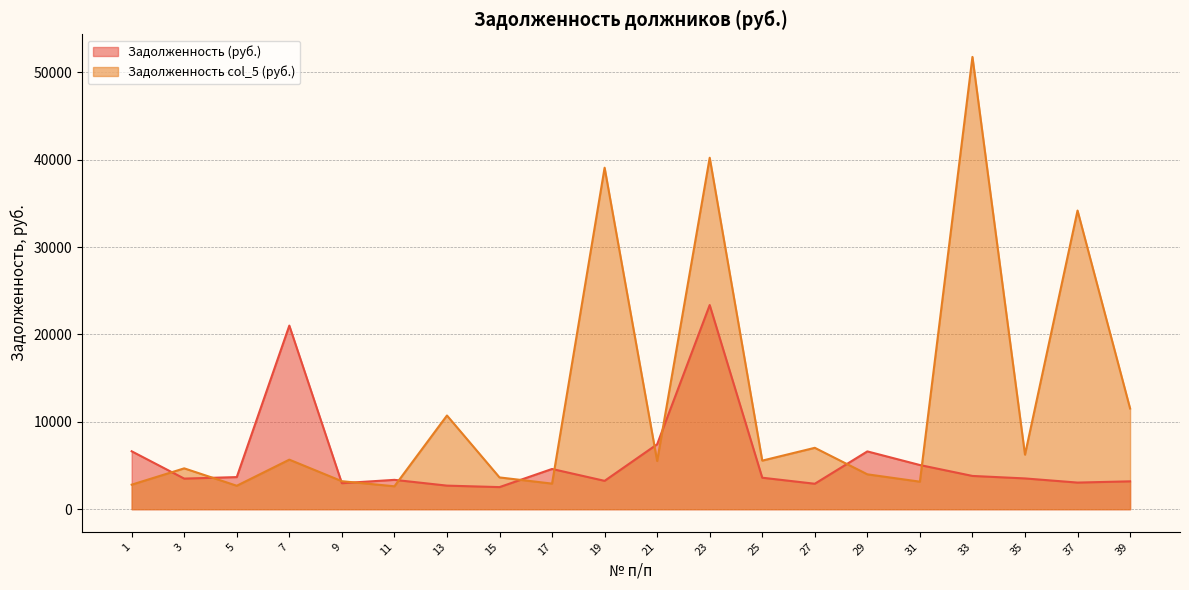

How many intersections are there between Задолженность col_5 (руб.) and Задолженность (руб.)?

11